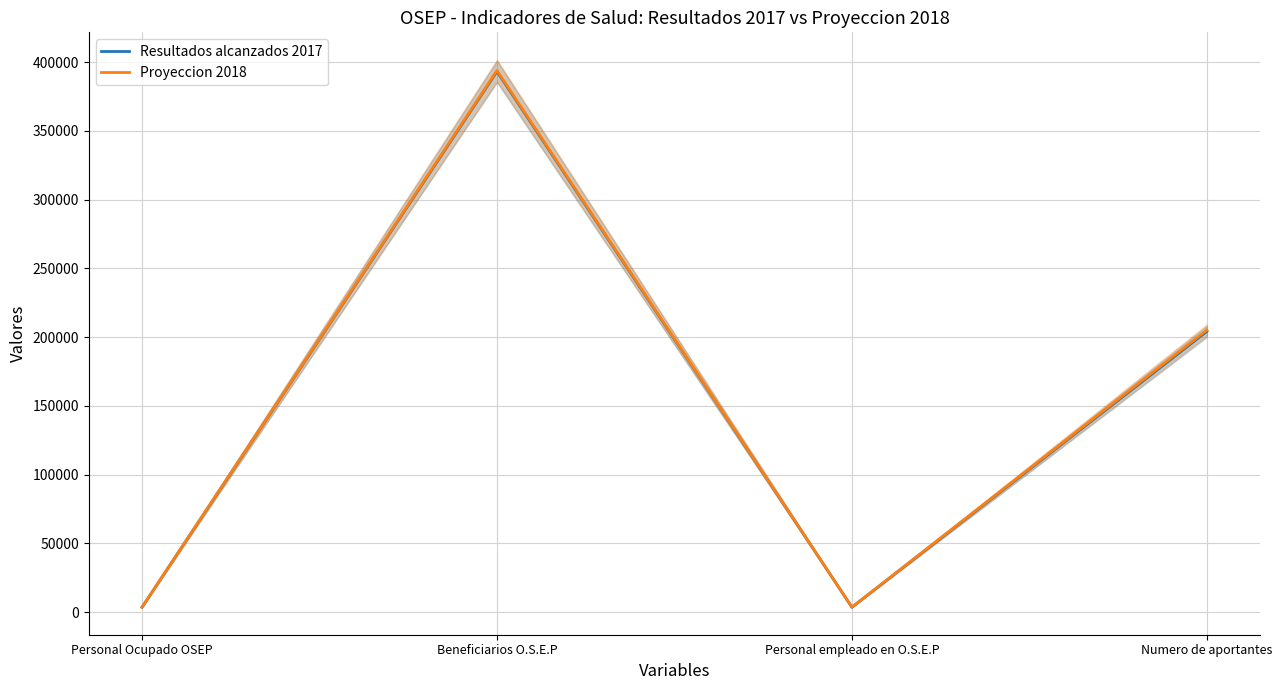

True or false: Resultados alcanzados 2017 has a value of 3617 at Personal empleado en O.S.E.P.

True